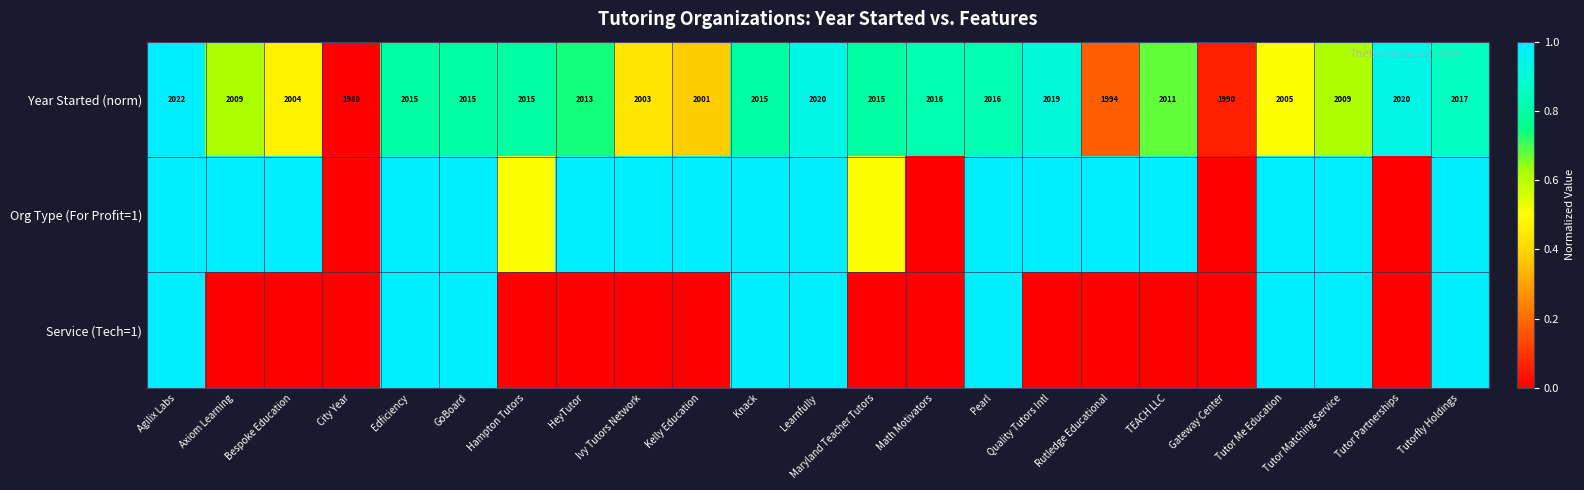

What is the difference between the Year Started (norm) values at Tutor Partnerships and Tutorfly Holdings?

3.0